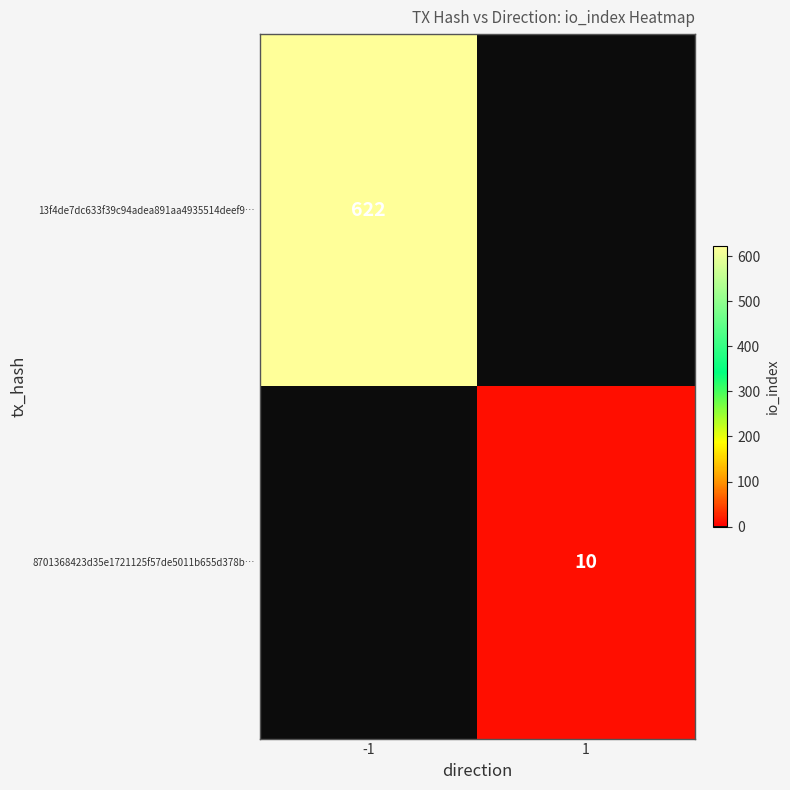

What is the total value across all series at -1?

622